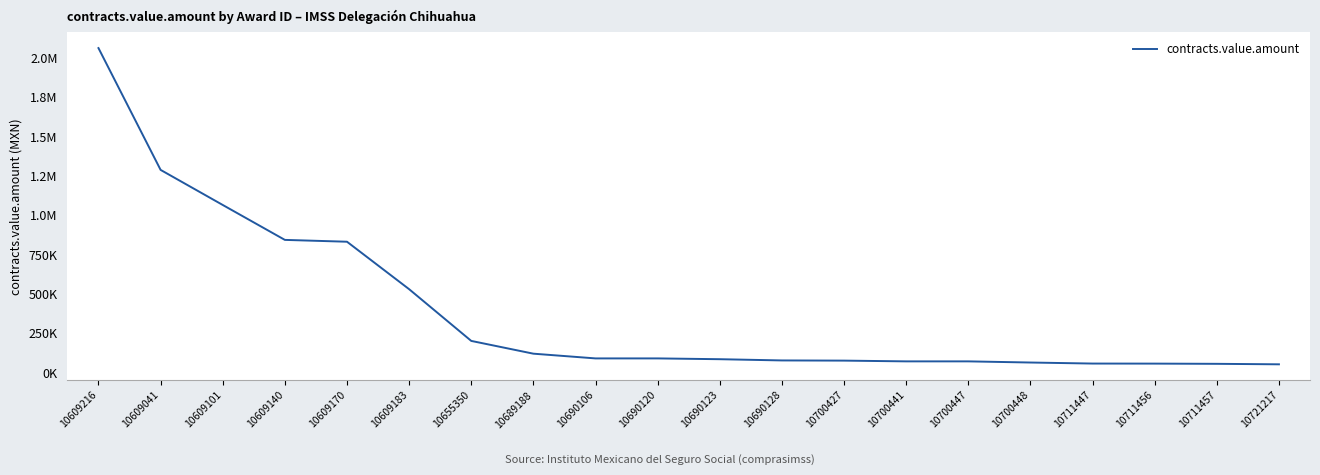

The value at 10700448 is 64023.9. True or false?

True